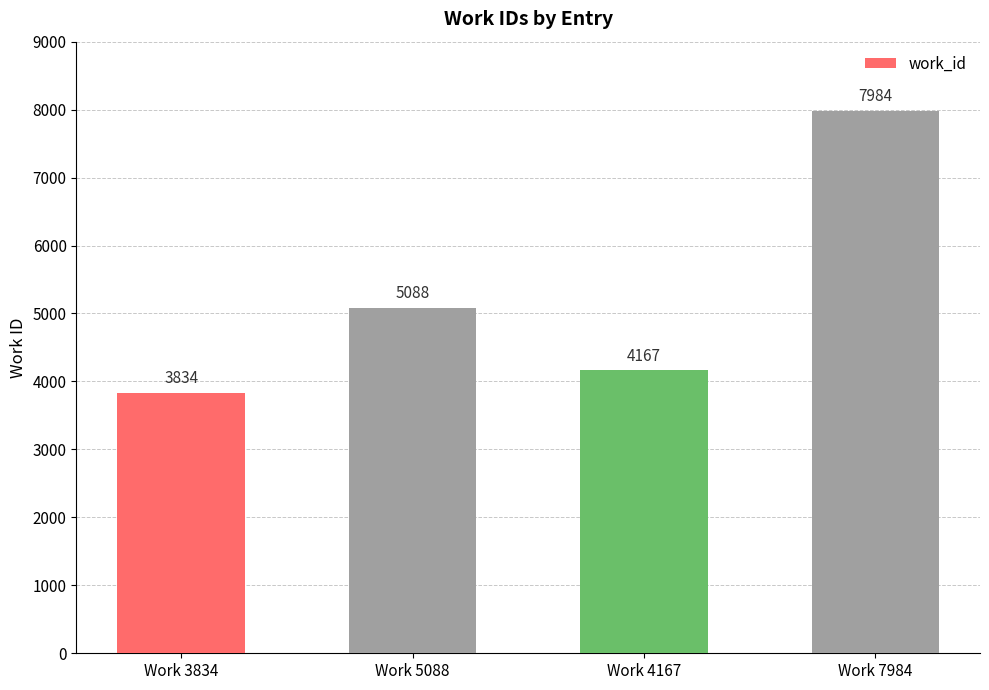

What is the value of the 2nd bar from the left?

5088